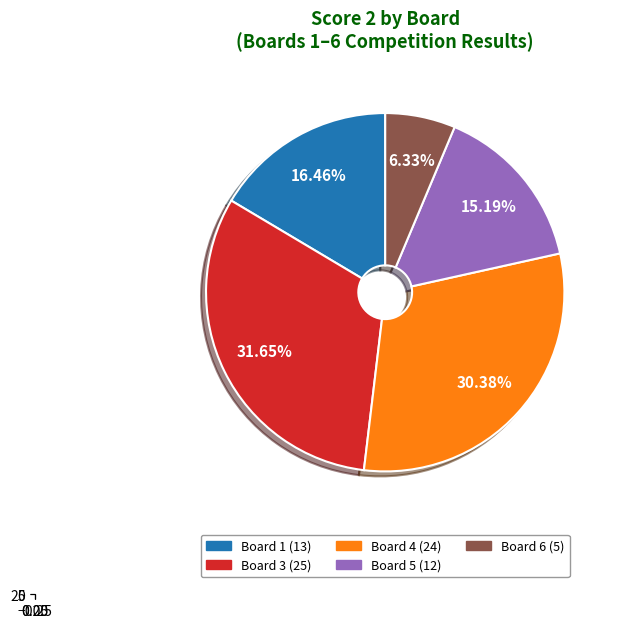

What portion of the pie excludes Board 5?

84.8%